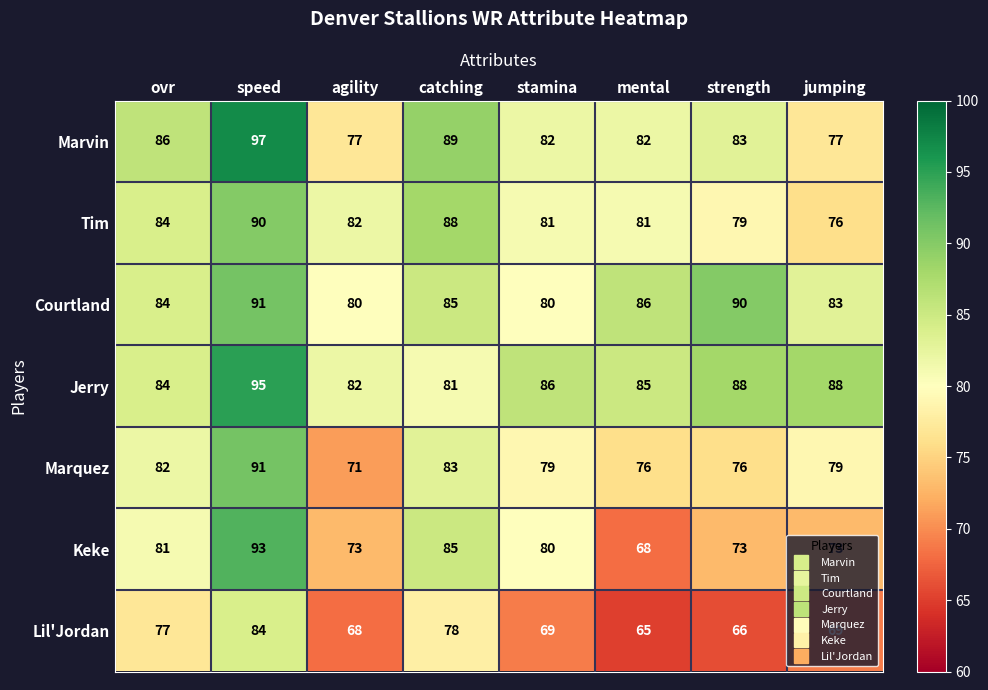

Which series changed the most between stamina and strength?

Courtland